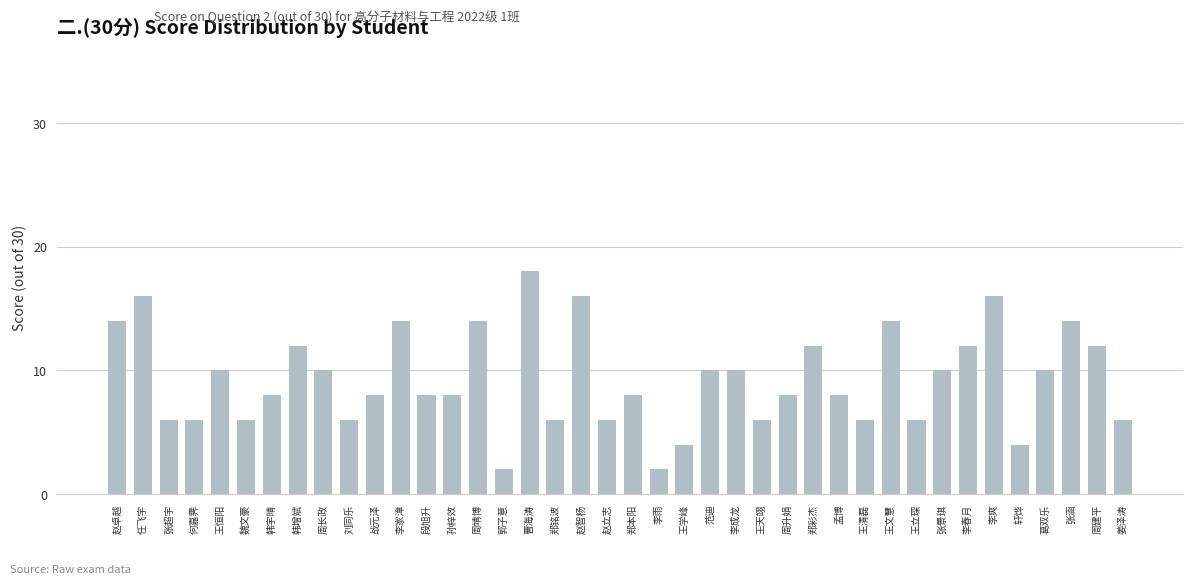

Approximately how many times larger is the value at 李爽 compared to 韩宇晴?

2.0